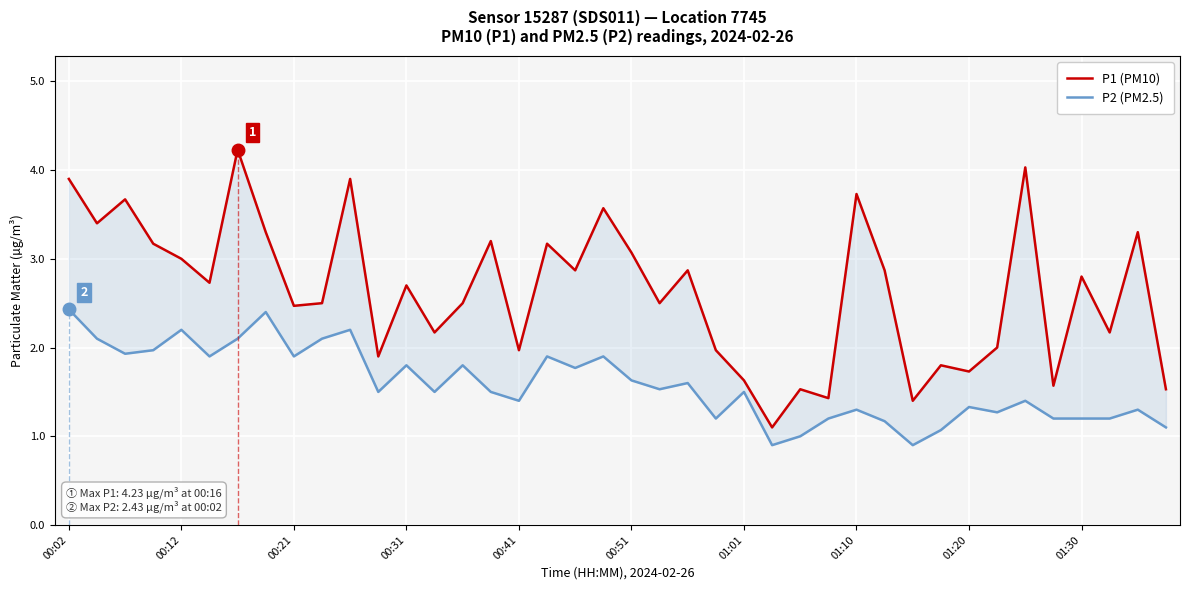

How many series are shown in this chart?

2